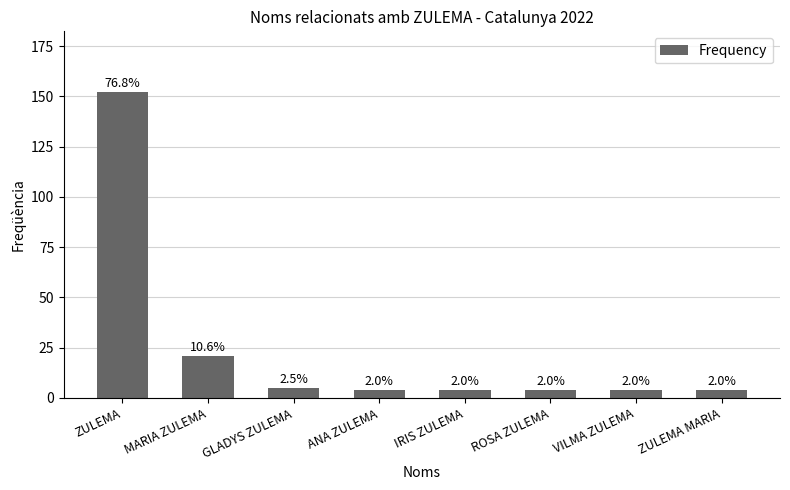

Does the chart contain any negative values?

No